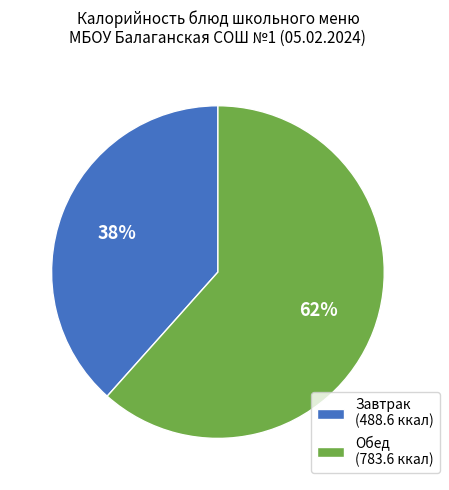

To the nearest percent, what percentage of the pie is Завтрак (488.6 ккал)?

38%